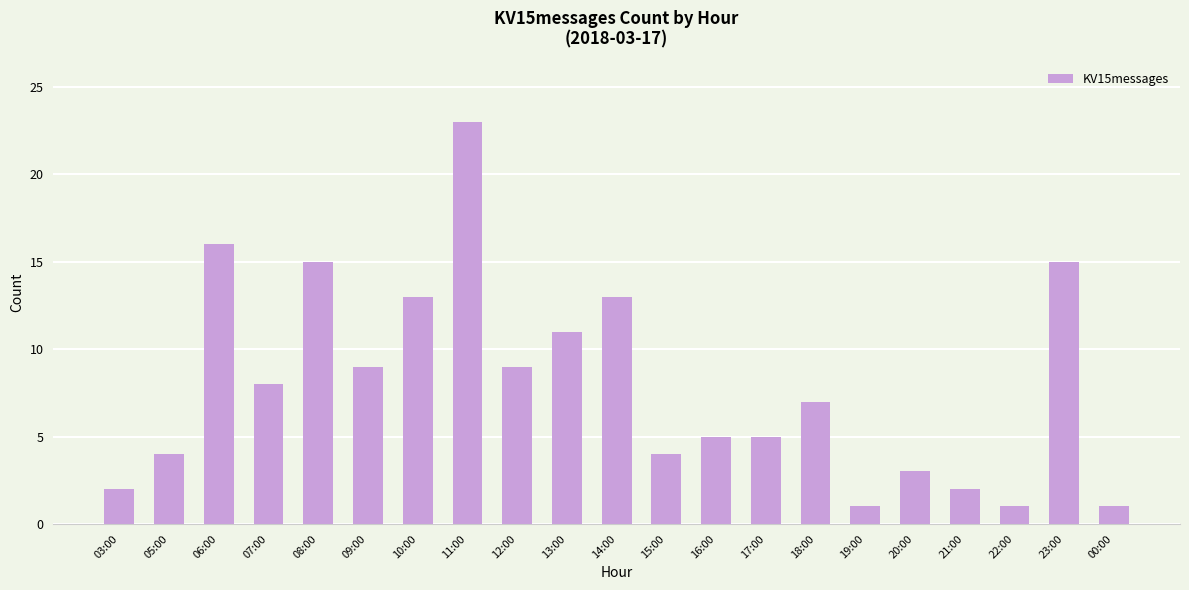

What is the value of the 21st bar from the left?

1